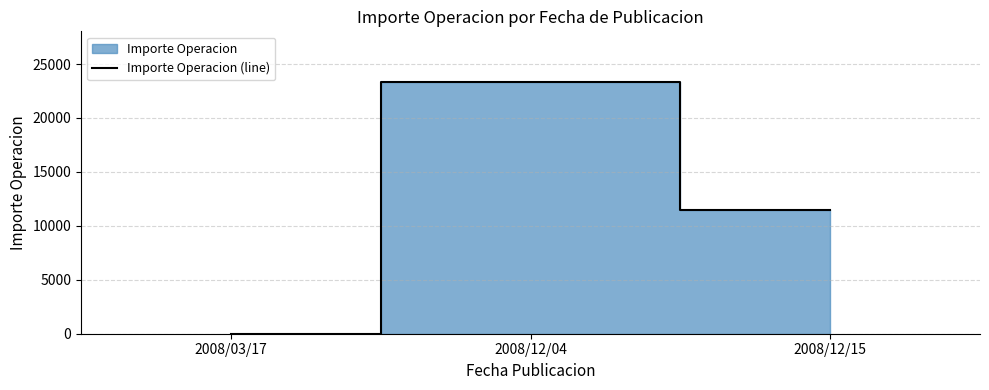

What is the maximum value for Importe Operacion (line)?

23360